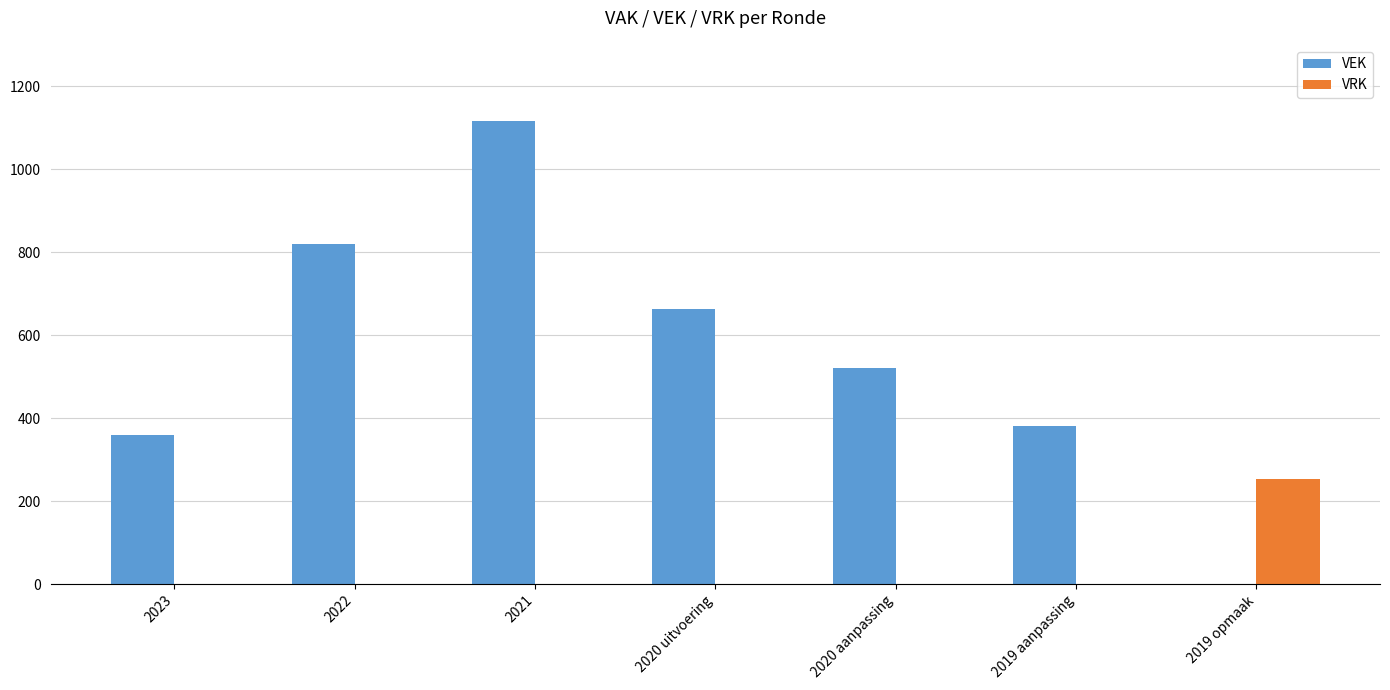

How many series are shown in this chart?

2